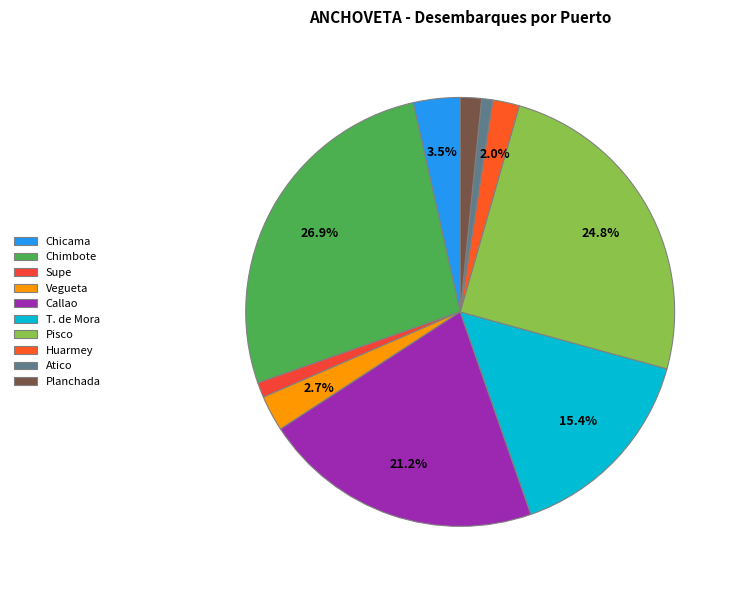

Approximately how many times larger is the value at T. de Mora compared to Vegueta?

5.7